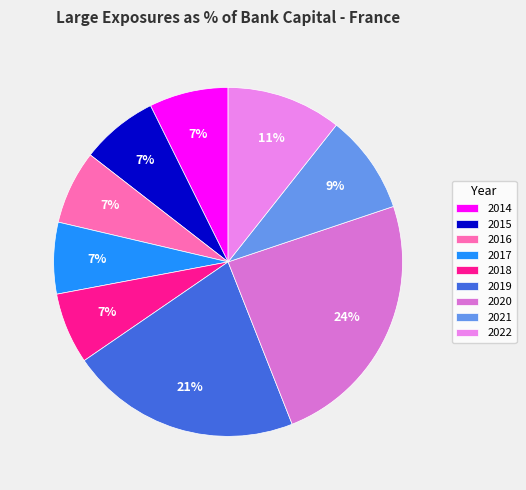

Which category has the biggest portion of the pie?

2020